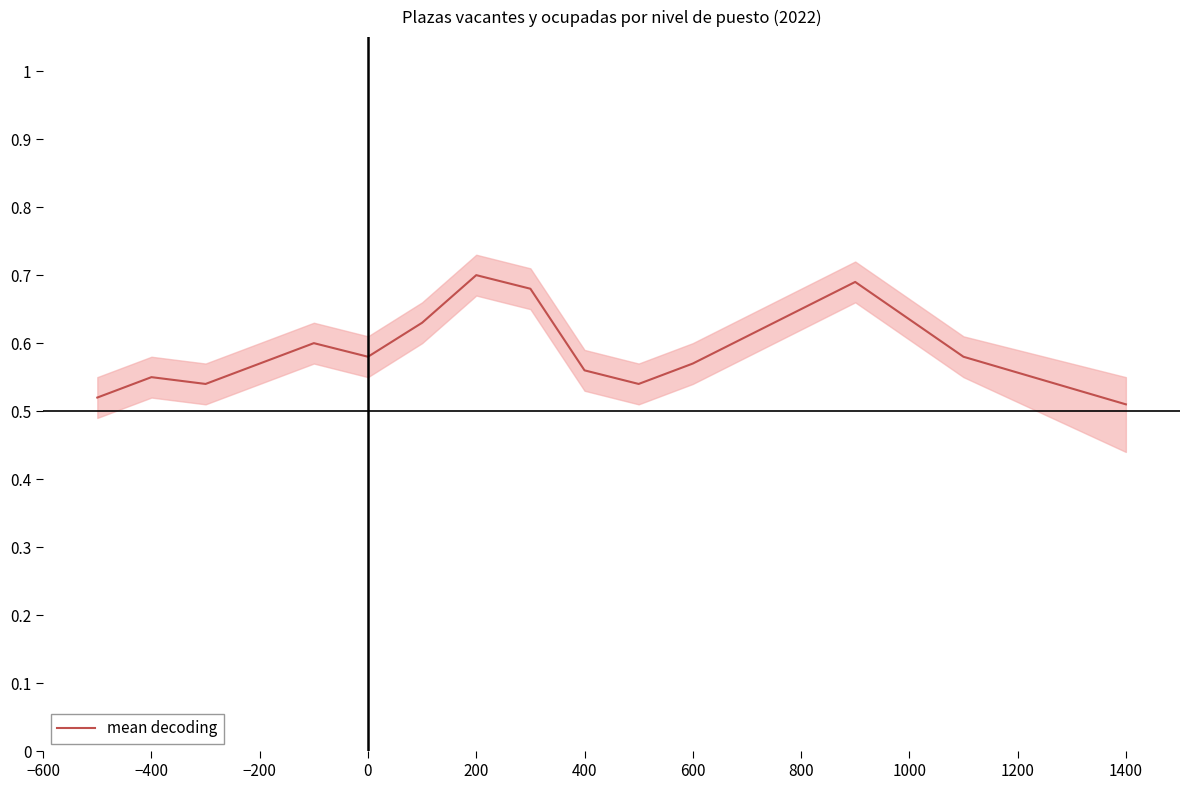

Is this an area chart (filled region under the line)?

No